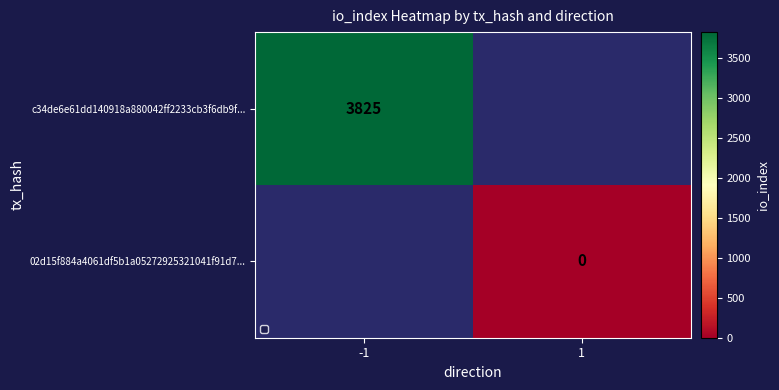

Rank the series by their maximum value, from highest to lowest.

c34de6e61dd140918a880042ff2233cb3f6db9f..., 02d15f884a4061df5b1a05272925321041f91d7...